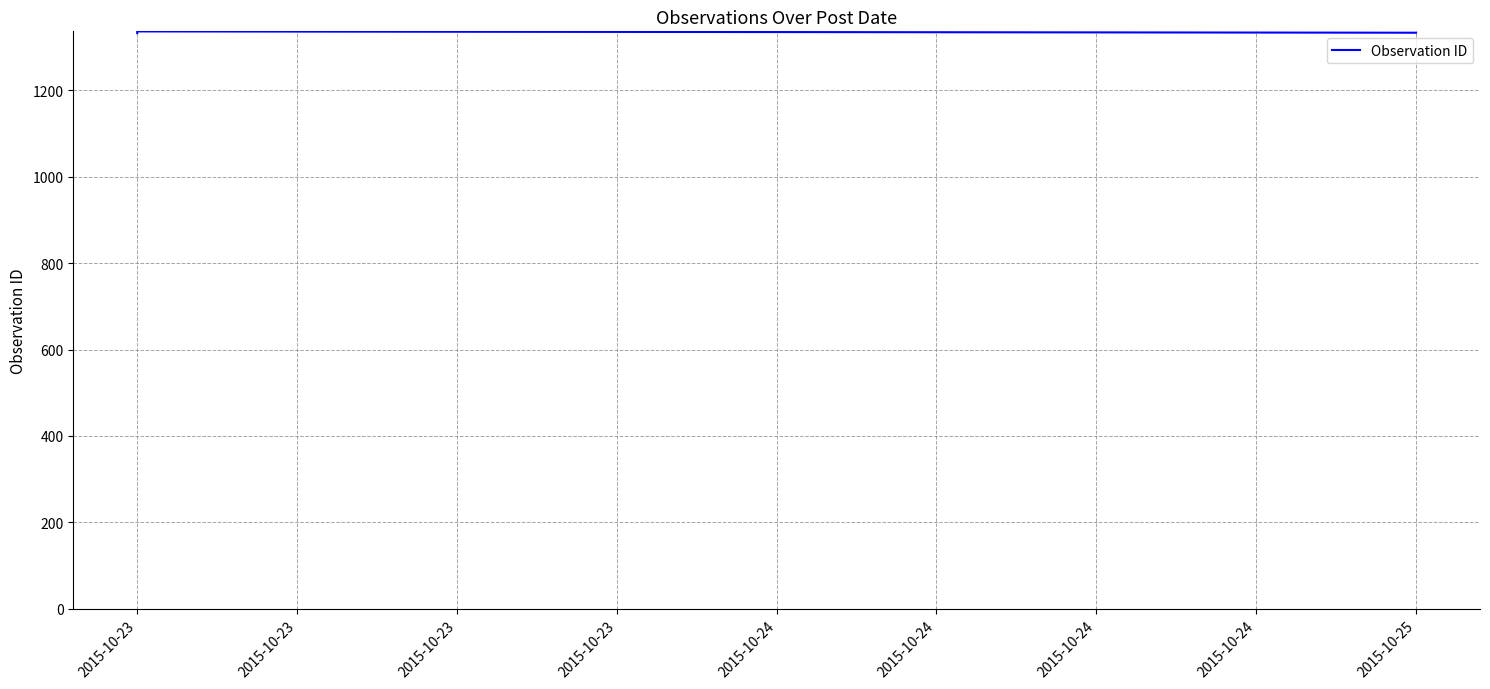

Which category has the lowest value across all series?

2015-10-23